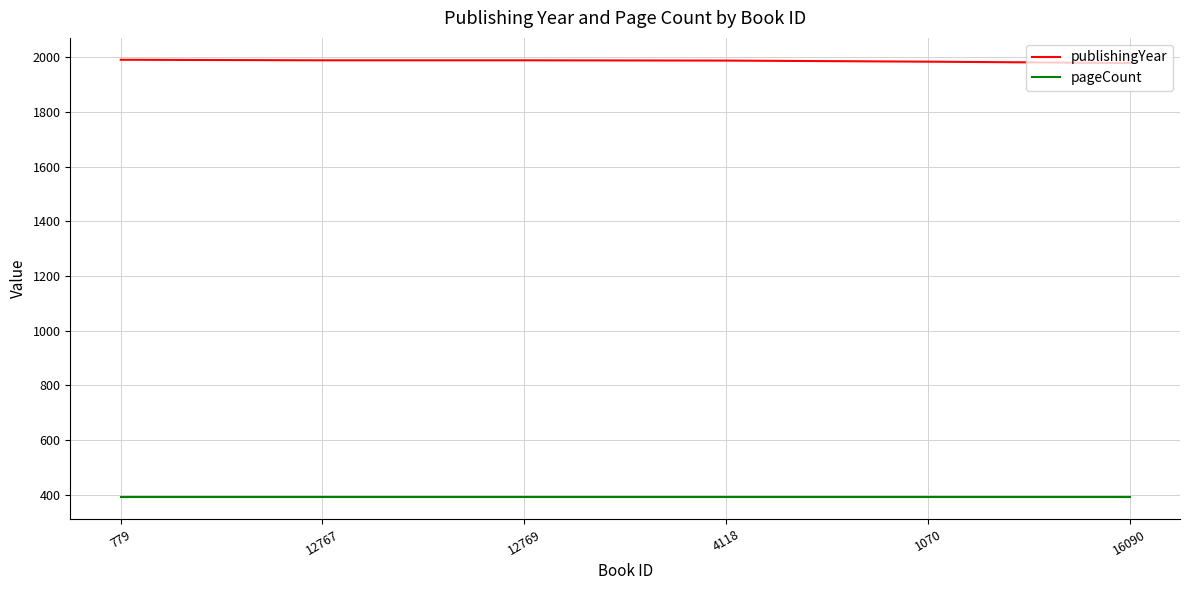

Is it true that pageCount equals 392 at 779?

True